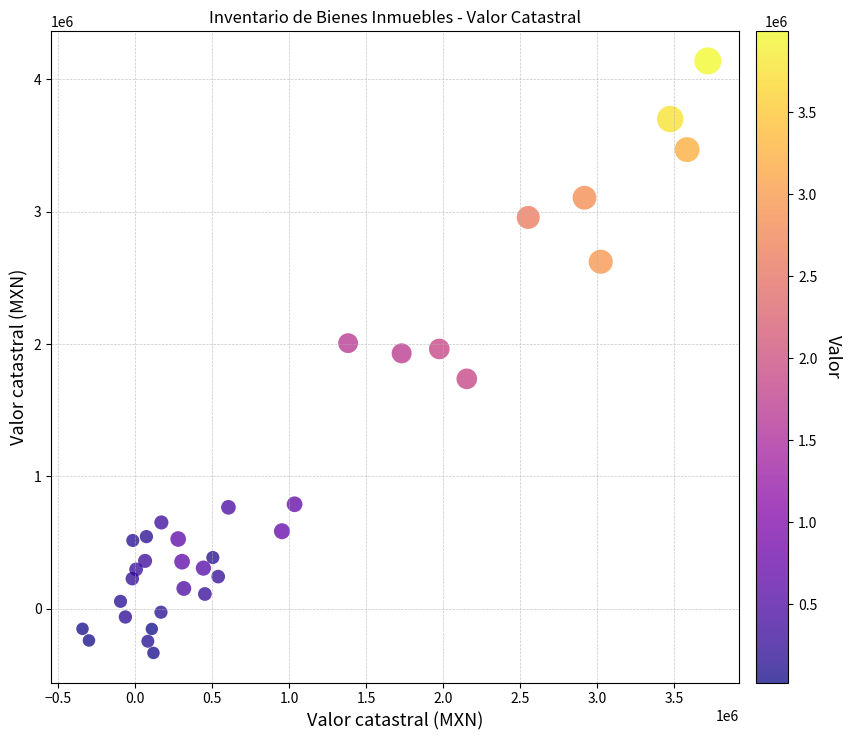

What is the range of X values (max minus min)?

4060532.5